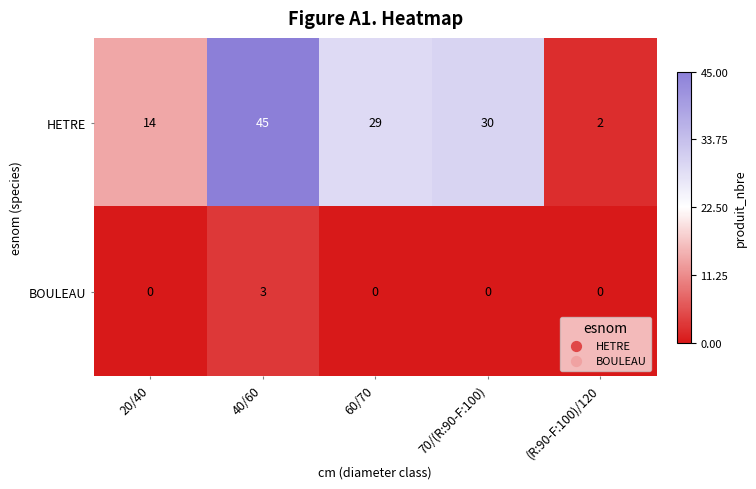

List the series in order of their overall mean, highest first.

HETRE, BOULEAU